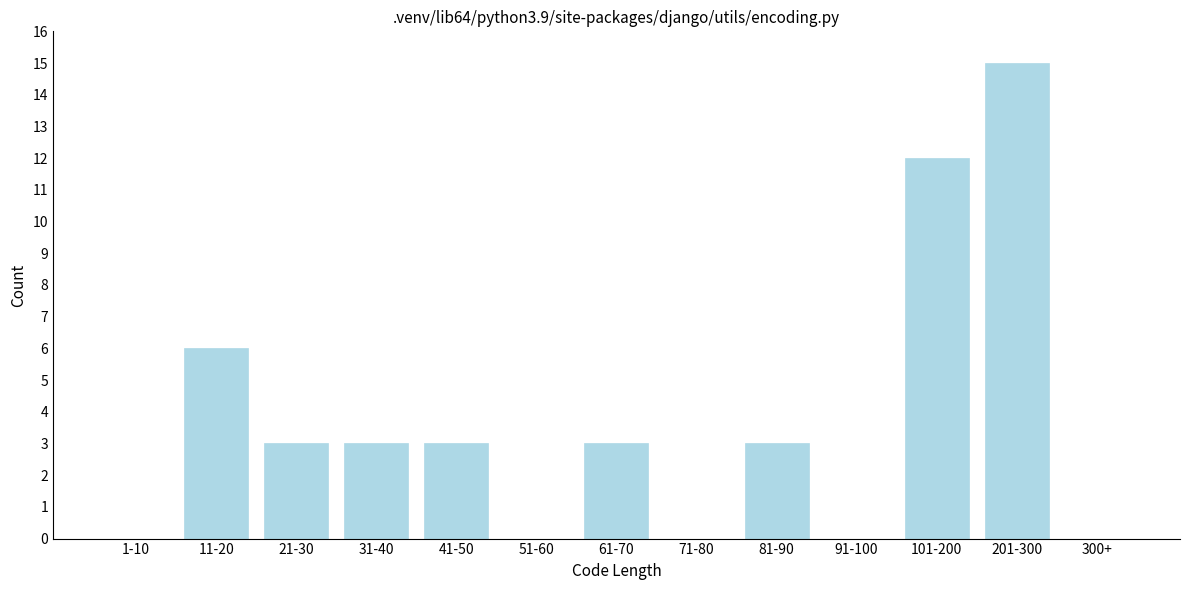

Reading left to right, transcribe all the data shown in this chart.

1-10=0	11-20=6	21-30=3	31-40=3	41-50=3	51-60=0	61-70=3	71-80=0	81-90=3	91-100=0	101-200=12	201-300=15	300+=0